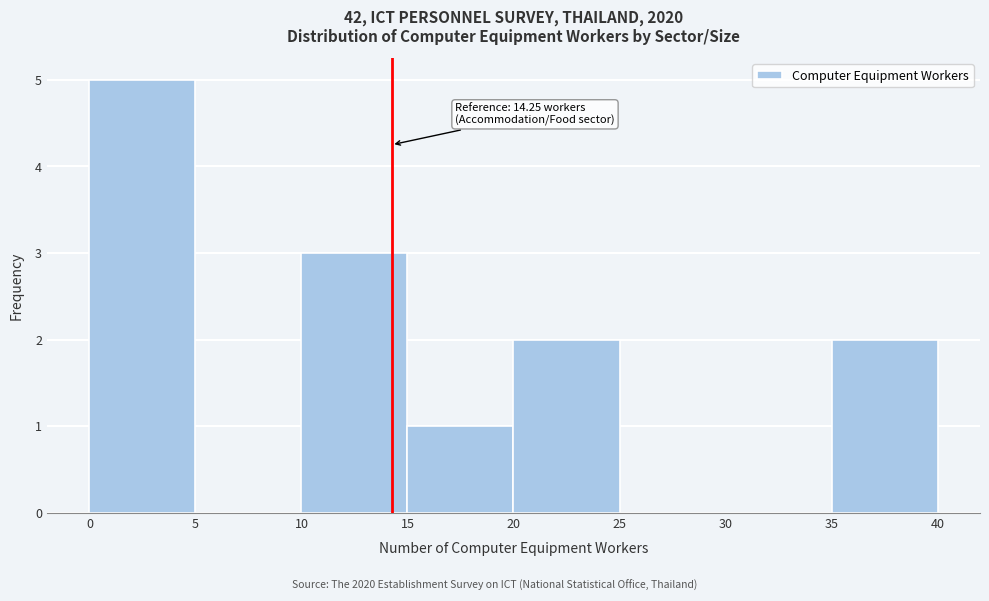

Over which range of the x-axis is the bar tallest?

0 to 5